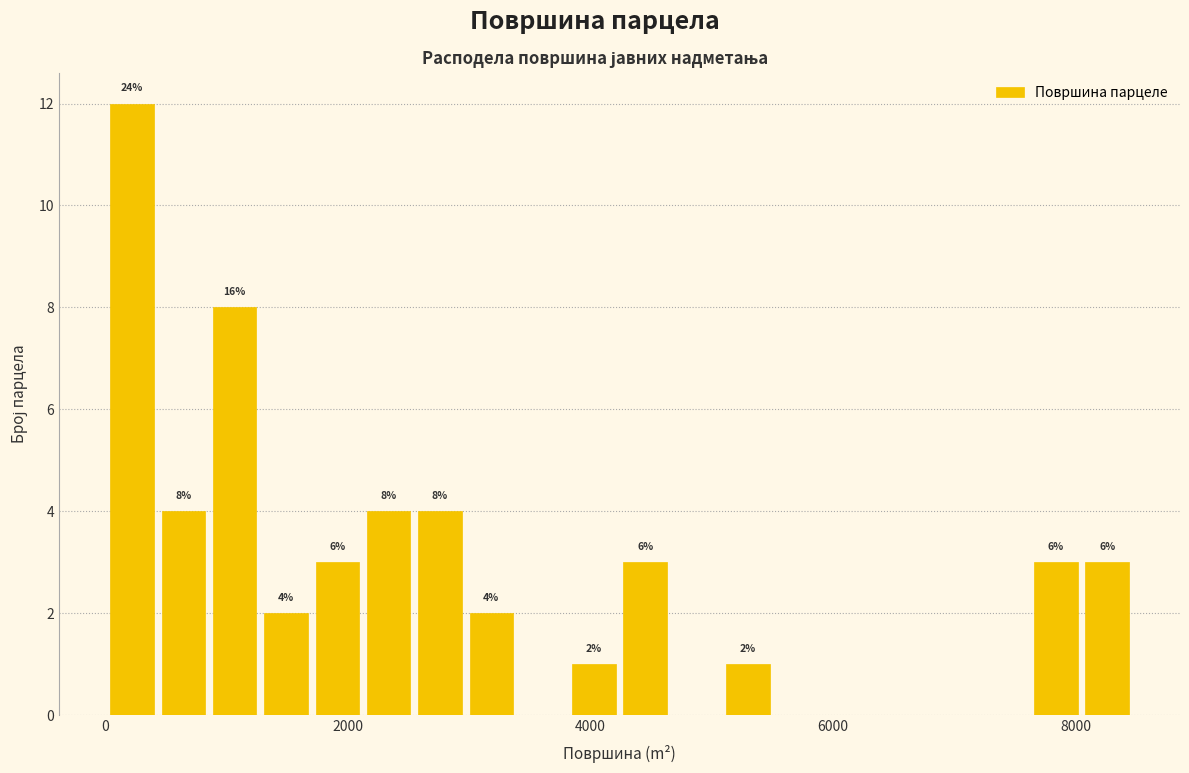

Around what value on the x-axis is the tallest bar? Give the approximate position of its centre, as read against the axis.

200